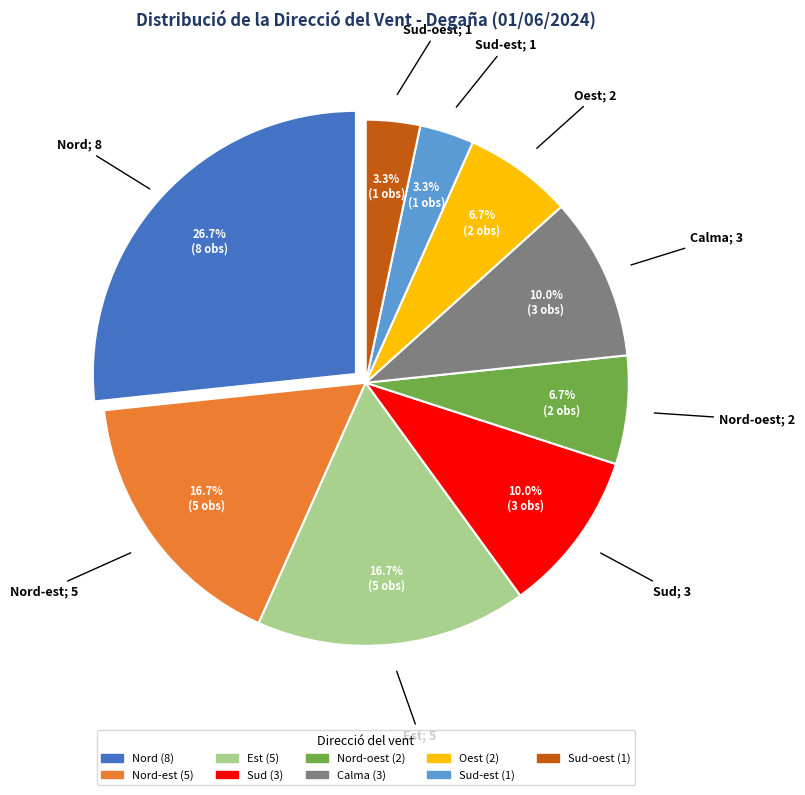

Does any single category account for the majority?

No